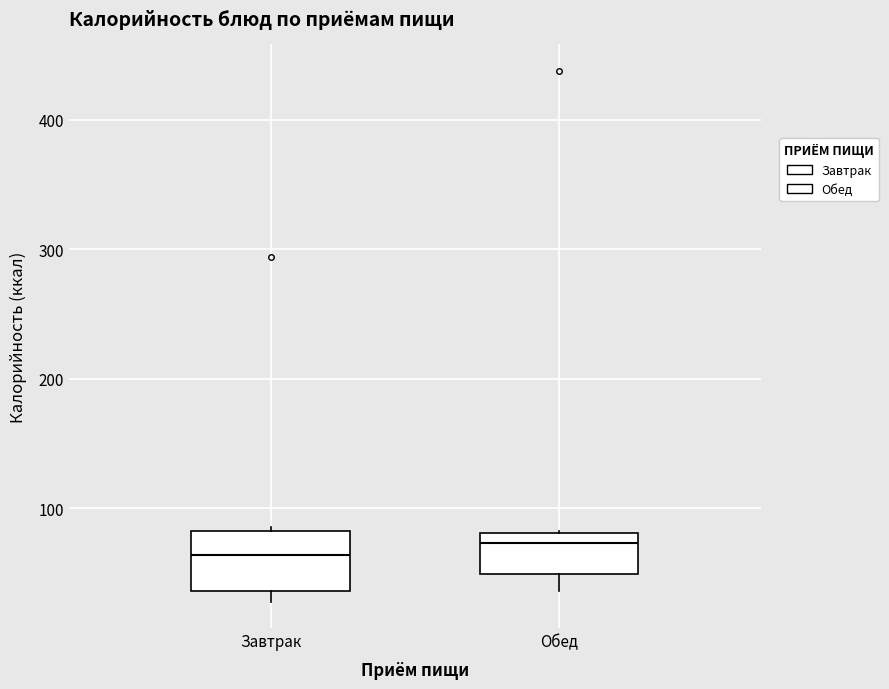

Where does the lower whisker of the box for Обед end on the y-axis? The values are not printed on the chart, so give them approximately, as read against the axis.

40